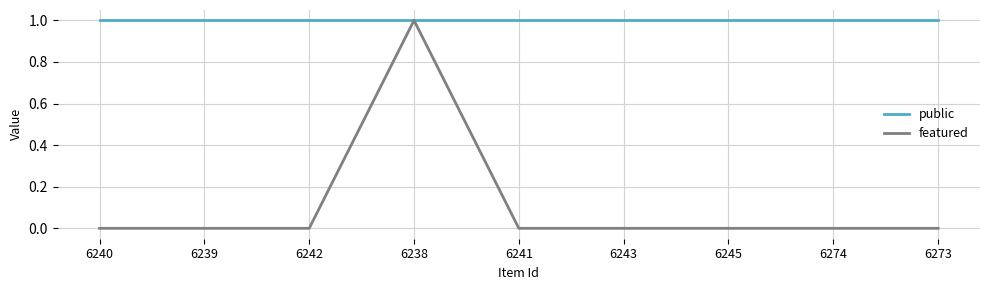

Is this an area chart (filled region under the line)?

No